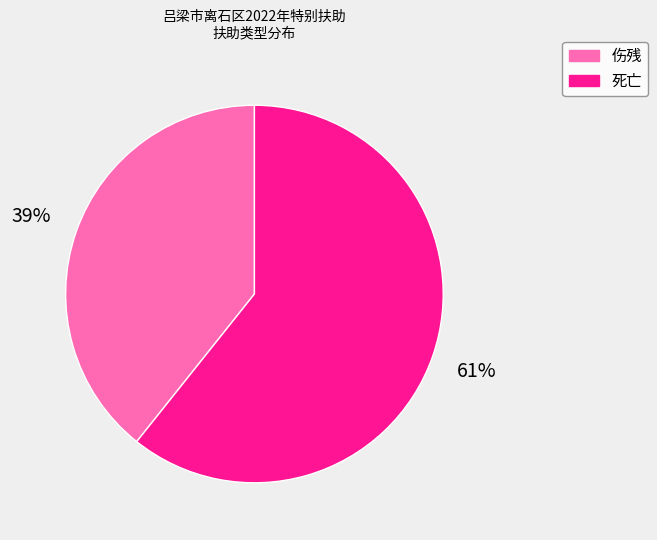

To the nearest percent, what portion does 死亡 represent?

61%